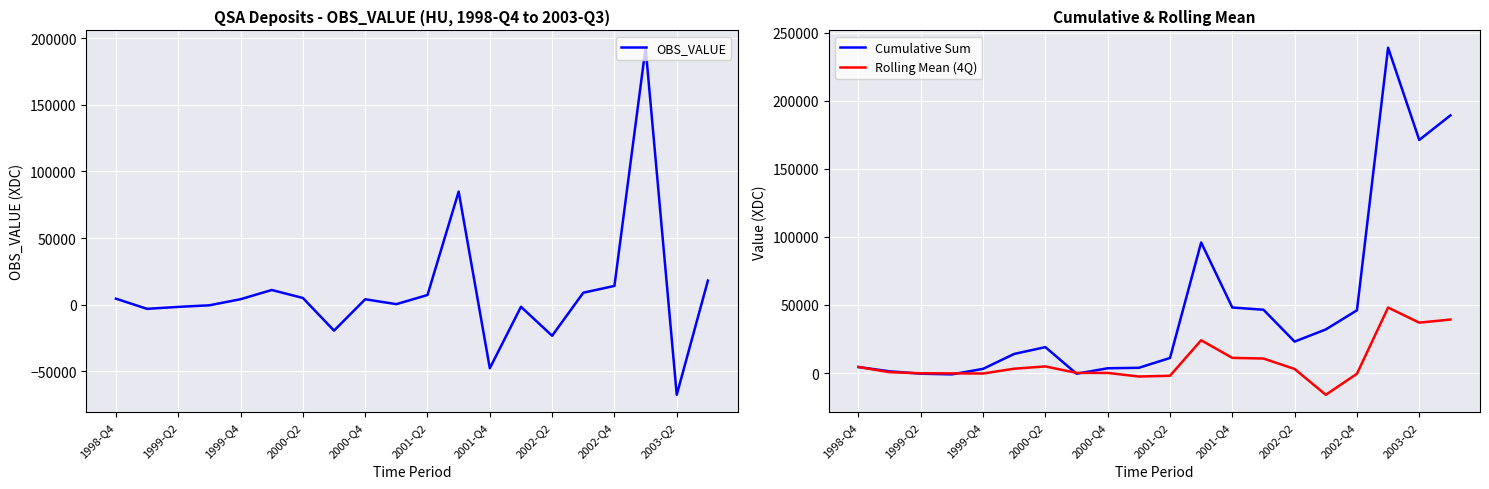

What is the value of the Rolling Mean (4Q) point at the 3rd from the left?

-150.3